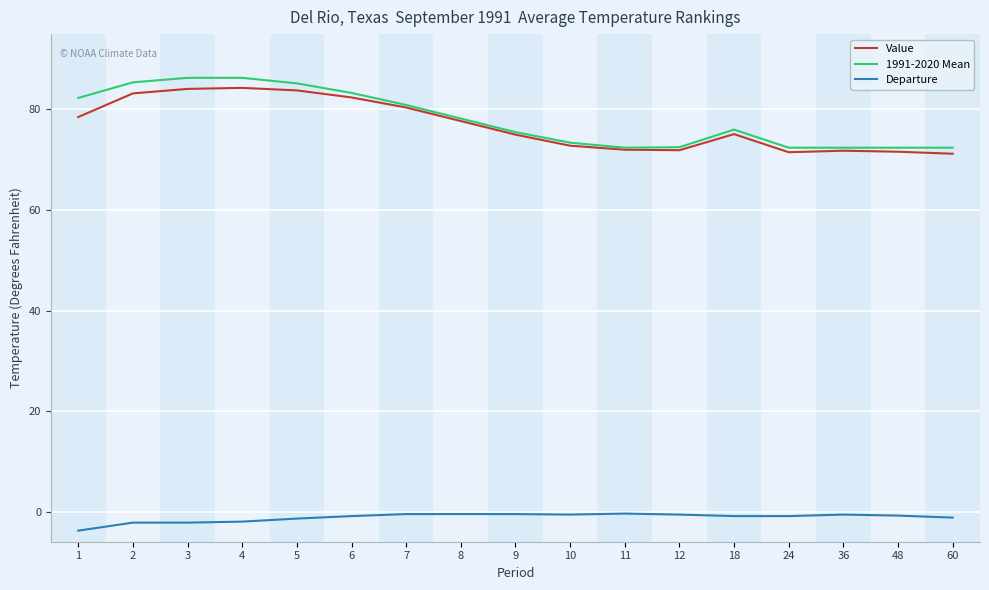

What is the maximum value shown in the chart?

86.3